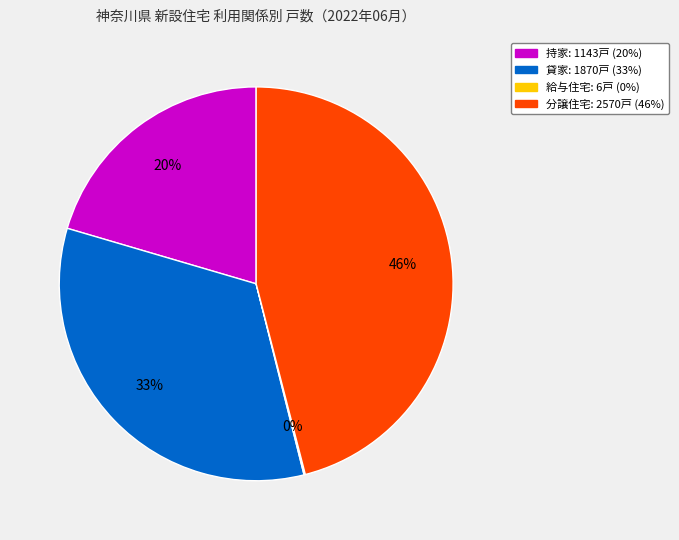

Which slice is the largest?

分譲住宅